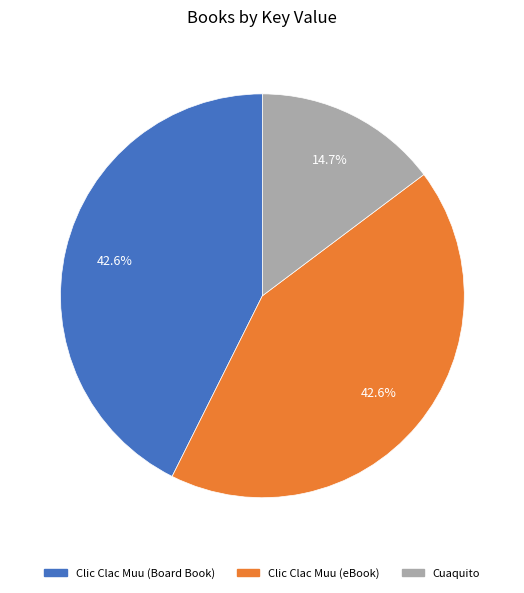

To the nearest percent, what is the average slice percentage?

33%